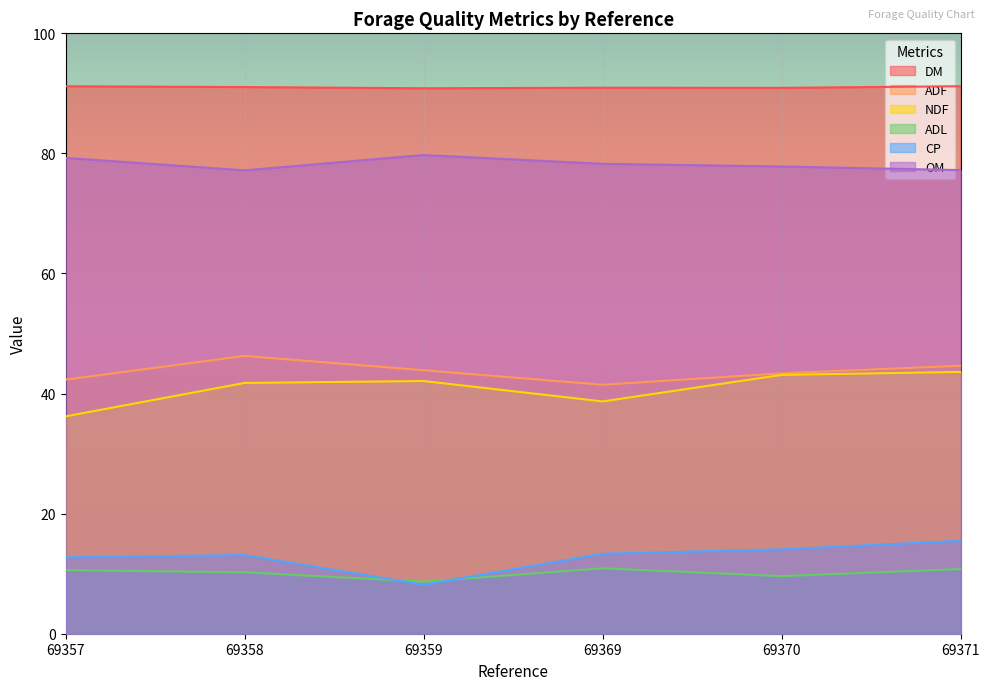

What are all the series names shown in the legend?

DM, ADF, NDF, ADL, CP, OM